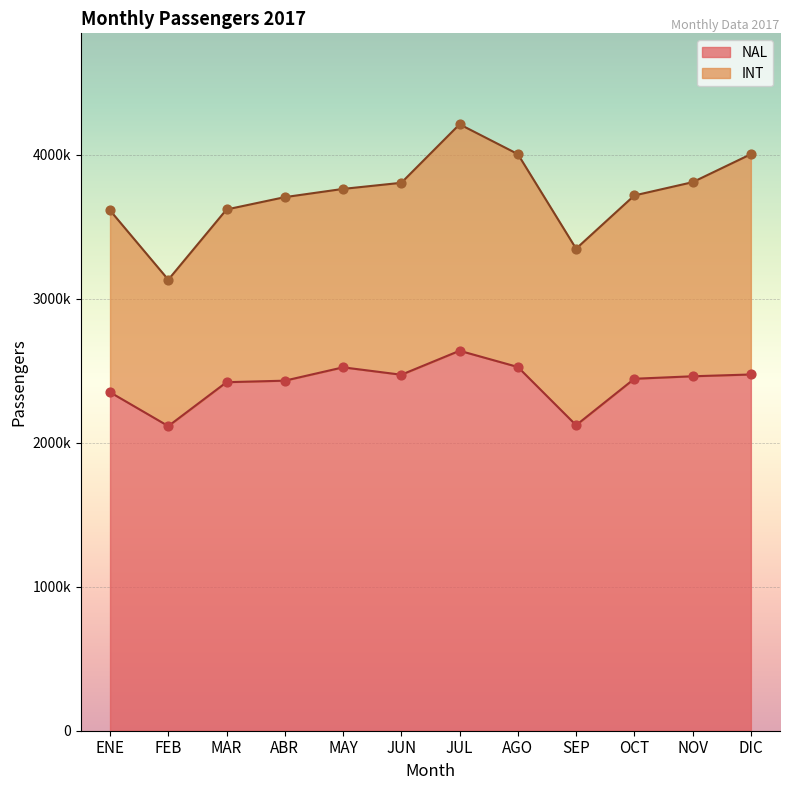

What is the change in value from ENE to JUN?

+121728